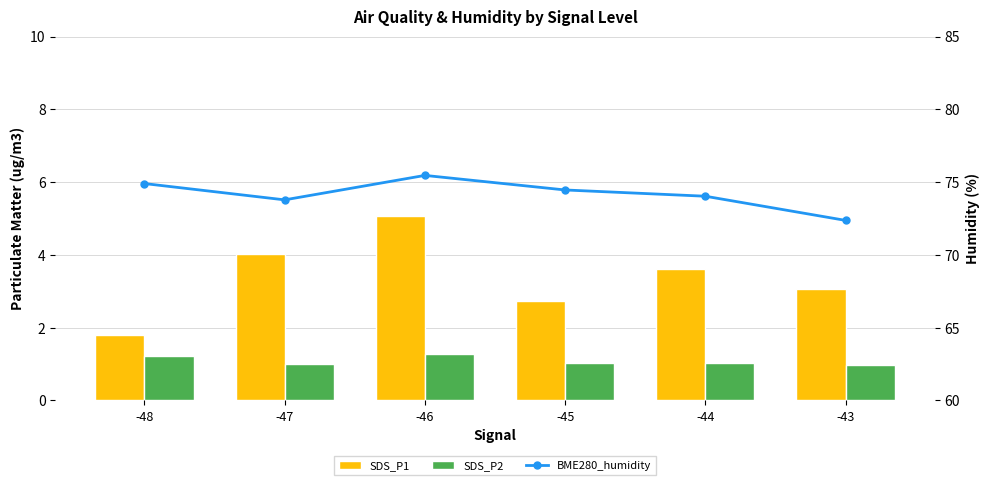

List the labels in order of BME280_humidity value, largest first.

-46, -48, -45, -44, -47, -43